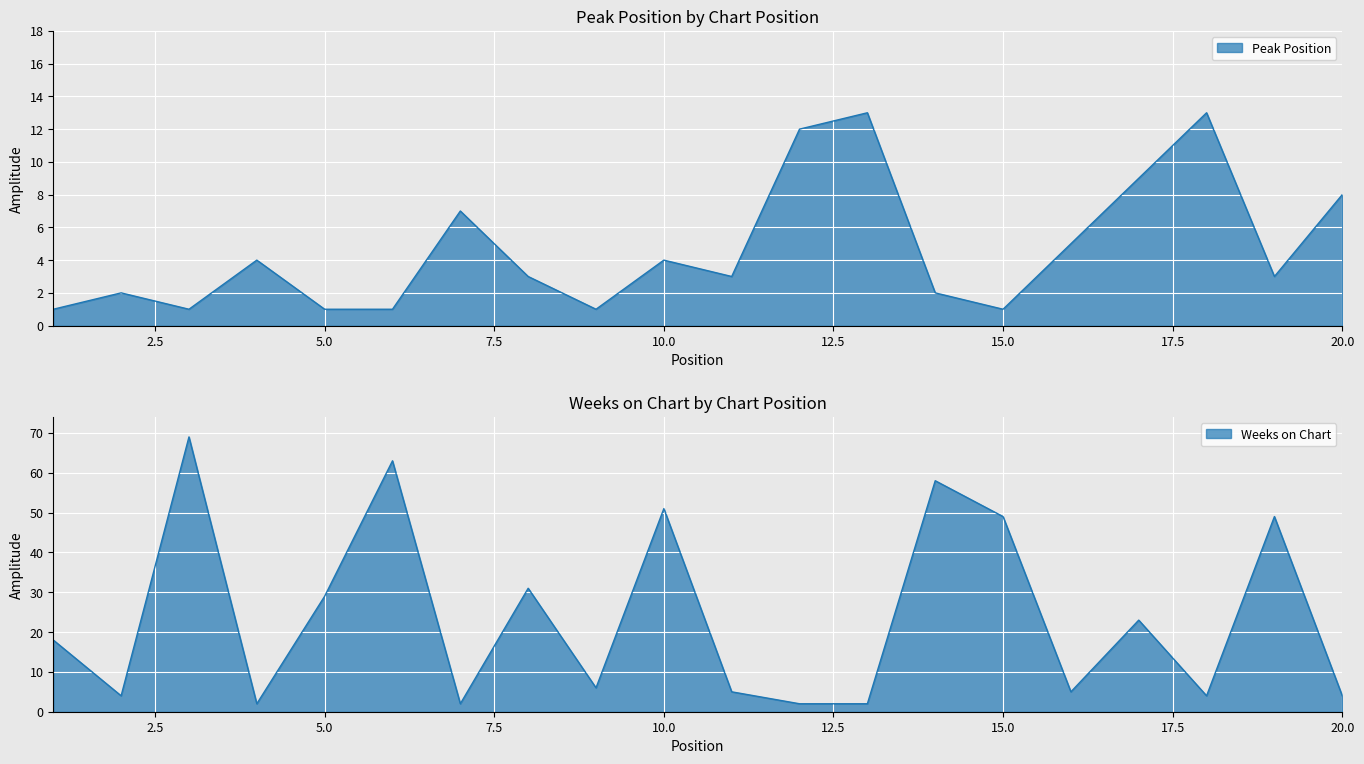

What is the value of the Peak Position point at the 2nd from the left?

2